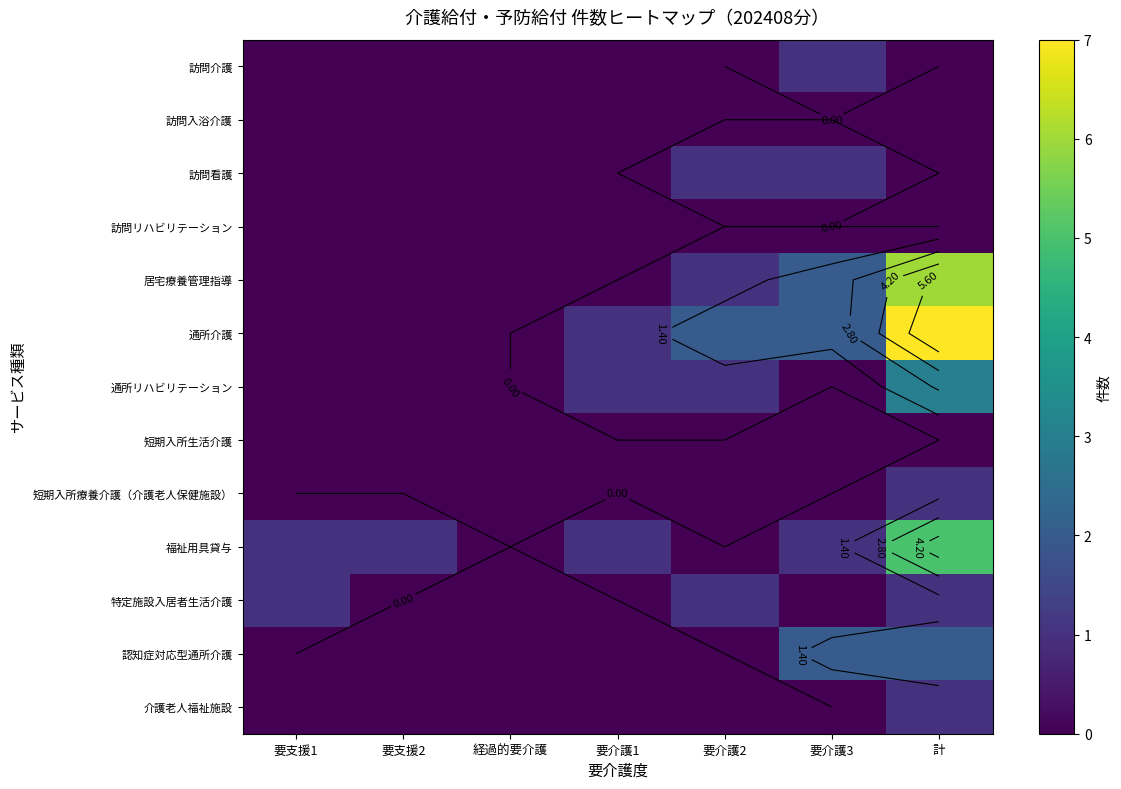

What is the sum of all 居宅療養管理指導 values?

9